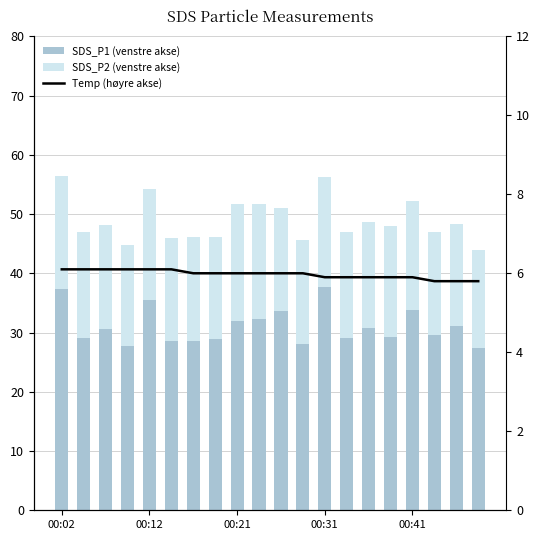

Where does the Temp (høyre akse) series first go above 6?

00:02